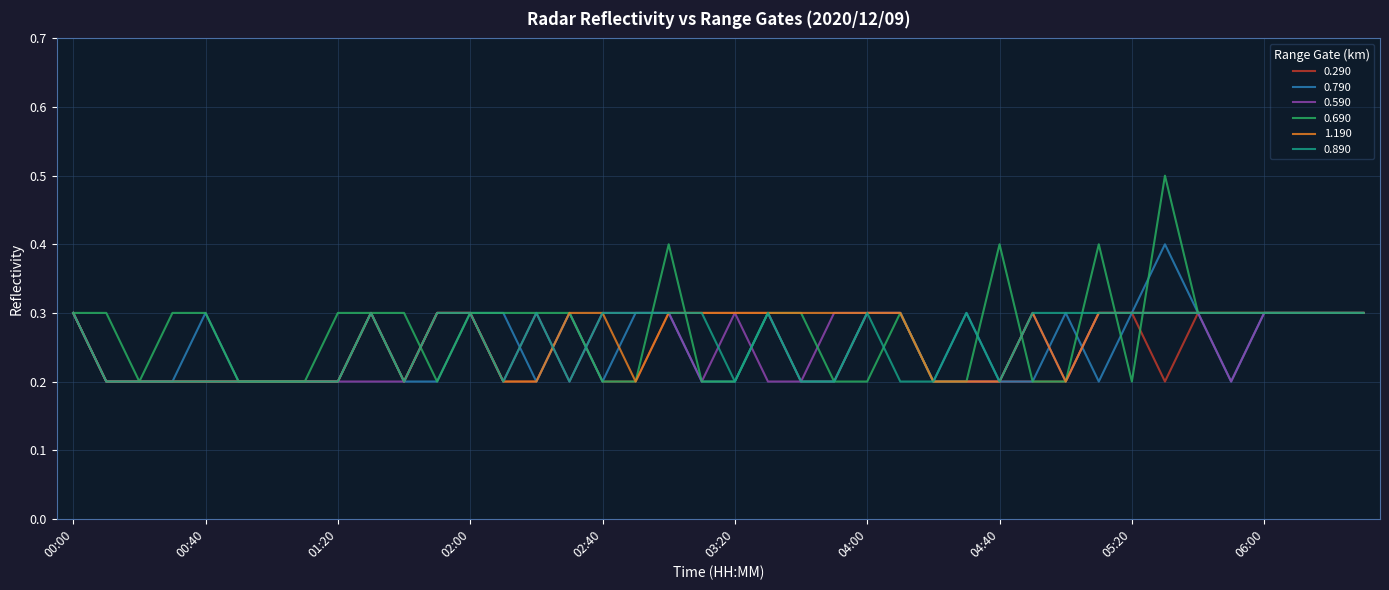

Reading left to right, transcribe all the data shown in this chart.

0.290: 0.3	0.2	0.2	0.2	0.2	0.2	0.2	0.2	0.2	0.3	0.2	0.3	0.3	0.2	0.2	0.3	0.2	0.2	0.3	0.3	0.3	0.3	0.2	0.2	0.3	0.3	0.2	0.2	0.2	0.2	0.2	0.3	0.3	0.2	0.3	0.3	0.3	0.3	0.3	0.3
0.790: 0.3	0.2	0.2	0.2	0.3	0.2	0.2	0.2	0.2	0.3	0.2	0.2	0.3	0.3	0.2	0.3	0.2	0.3	0.3	0.2	0.2	0.3	0.2	0.2	0.3	0.3	0.2	0.3	0.2	0.2	0.3	0.2	0.3	0.4	0.3	0.2	0.3	0.3	0.3	0.3
0.590: 0.3	0.2	0.2	0.2	0.2	0.2	0.2	0.2	0.2	0.2	0.2	0.3	0.3	0.2	0.3	0.2	0.3	0.3	0.3	0.2	0.3	0.2	0.2	0.3	0.3	0.3	0.2	0.2	0.2	0.3	0.2	0.3	0.3	0.3	0.3	0.2	0.3	0.3	0.3	0.3
0.690: 0.3	0.3	0.2	0.3	0.3	0.2	0.2	0.2	0.3	0.3	0.3	0.2	0.3	0.3	0.3	0.3	0.2	0.2	0.4	0.2	0.2	0.3	0.3	0.2	0.2	0.3	0.2	0.2	0.4	0.2	0.2	0.4	0.2	0.5	0.3	0.3	0.3	0.3	0.3	0.3
1.190: 0.3	0.2	0.2	0.2	0.2	0.2	0.2	0.2	0.2	0.3	0.2	0.3	0.3	0.2	0.2	0.3	0.3	0.2	0.3	0.3	0.3	0.3	0.3	0.3	0.3	0.3	0.2	0.2	0.2	0.3	0.2	0.3	0.3	0.3	0.3	0.3	0.3	0.3	0.3	0.3
0.890: 0.3	0.2	0.2	0.2	0.2	0.2	0.2	0.2	0.2	0.3	0.2	0.3	0.3	0.2	0.3	0.2	0.3	0.3	0.3	0.3	0.2	0.3	0.2	0.2	0.3	0.2	0.2	0.3	0.2	0.3	0.3	0.3	0.3	0.3	0.3	0.3	0.3	0.3	0.3	0.3